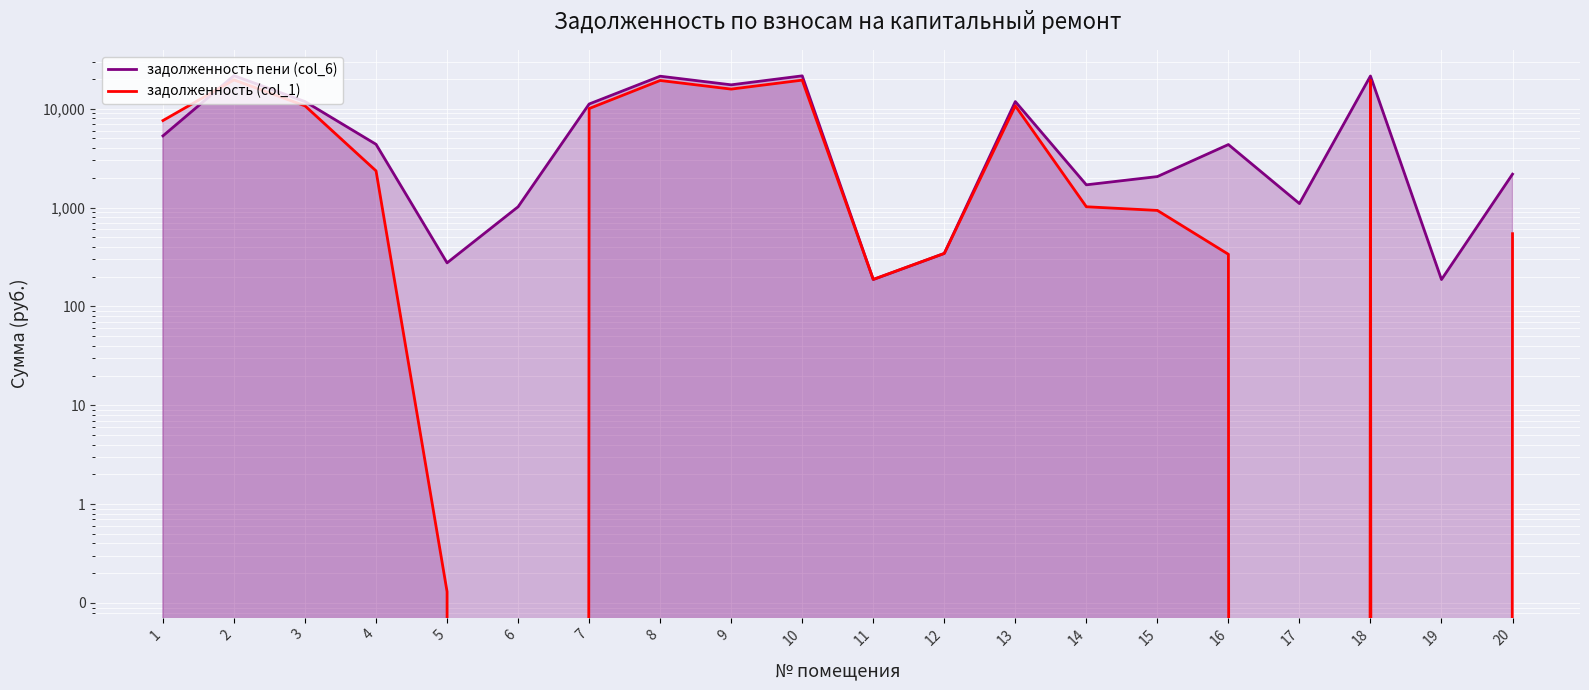

What is the lowest value of the задолженность пени (col_6) series?

187.0